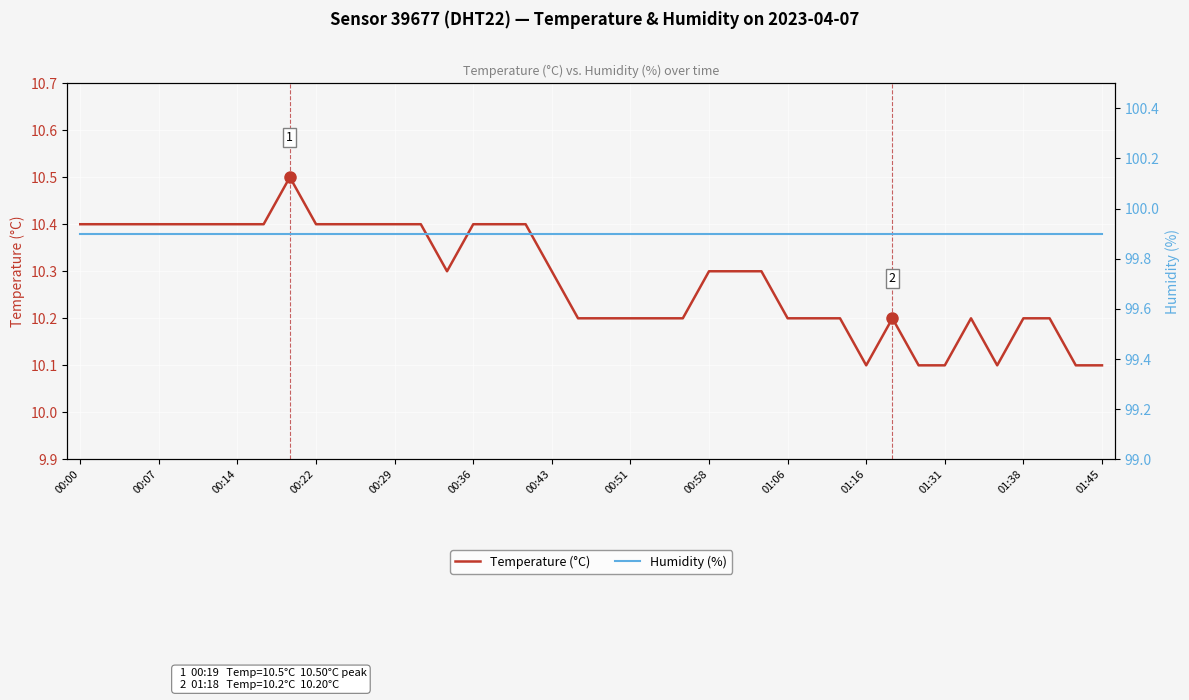

Is the value of Temperature (°C) at 24 greater than the value of Humidity (%) at 00:51?

No